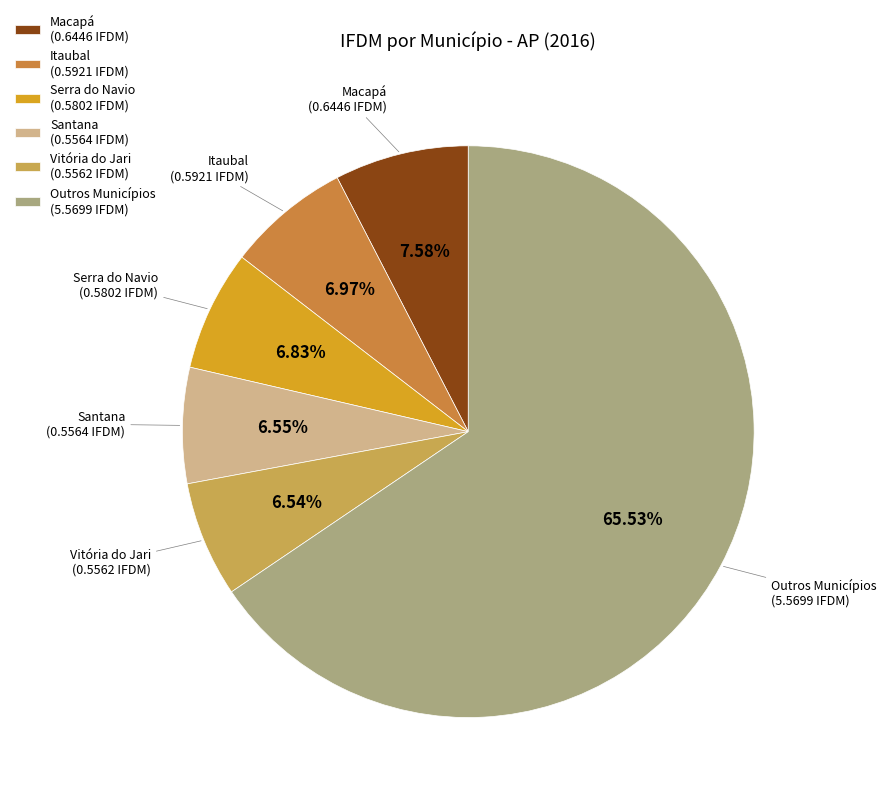

Which slice is the largest?

Outros Municípios (5.5699 IFDM)